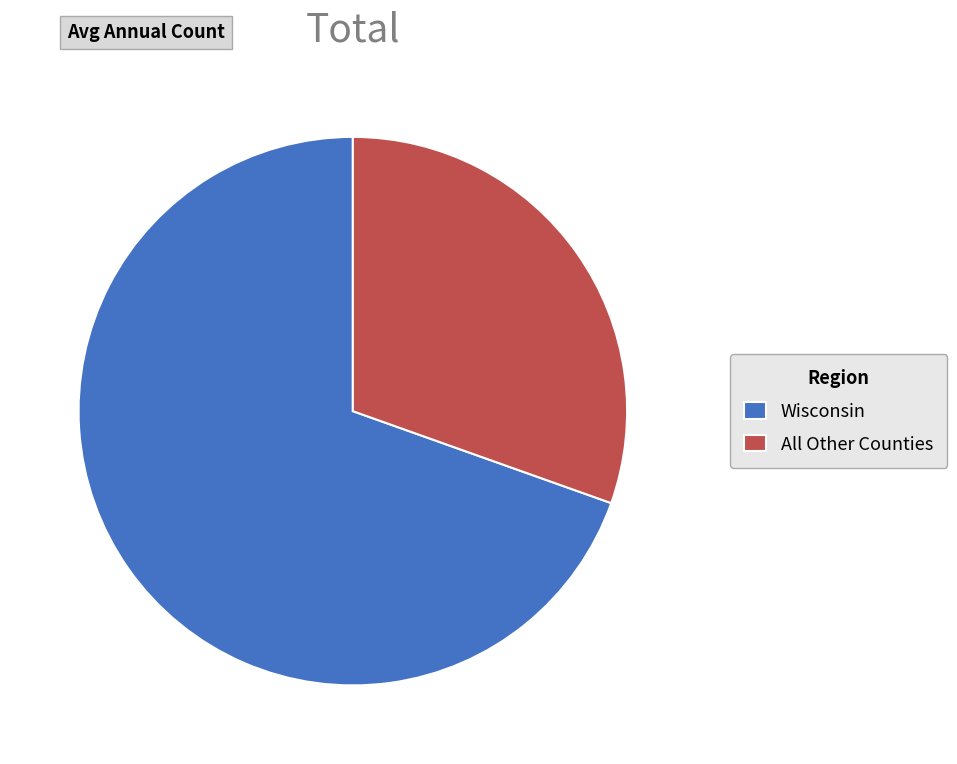

Between Wisconsin and All Other Counties, which is larger?

Wisconsin